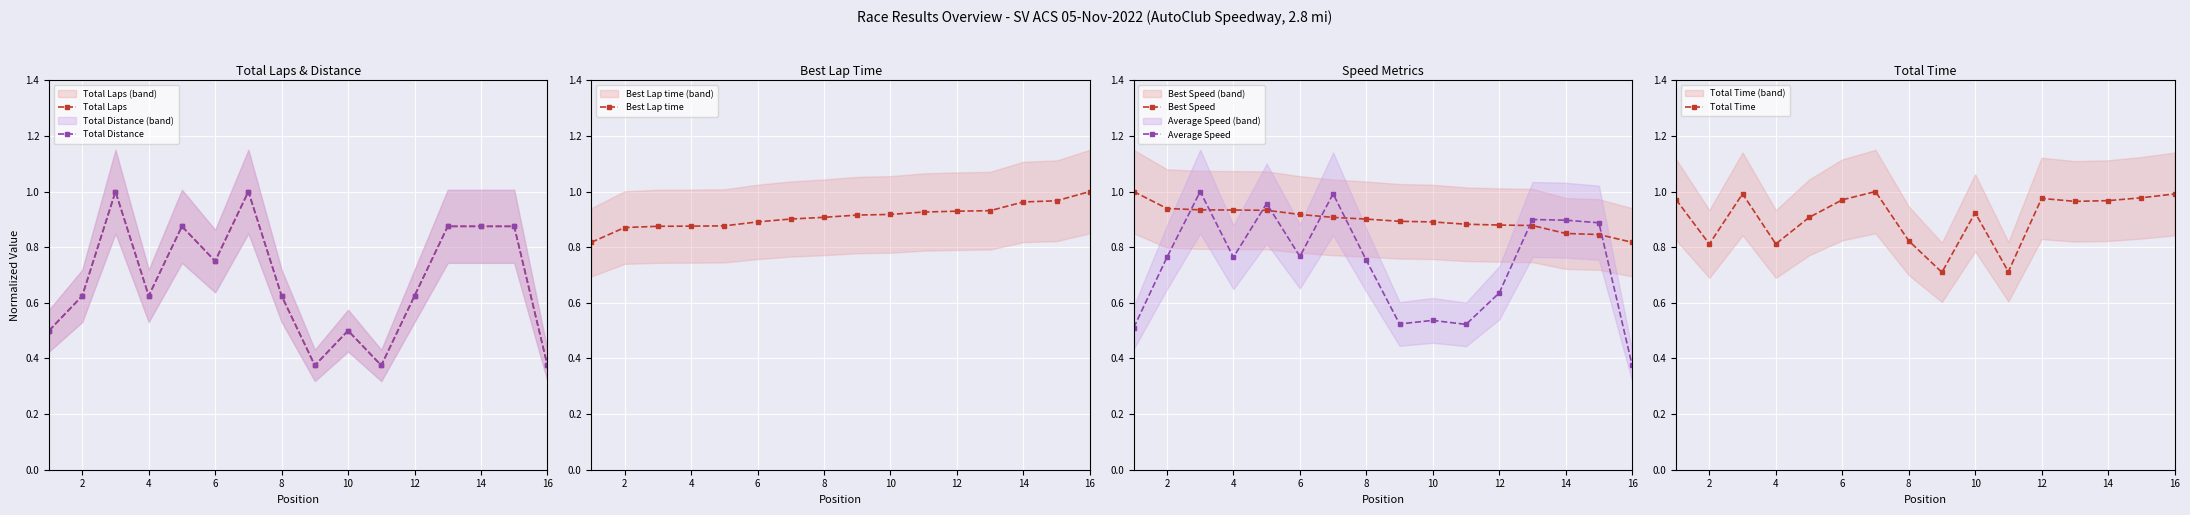

Is it true that Best Speed equals 1.3 at 16?

False